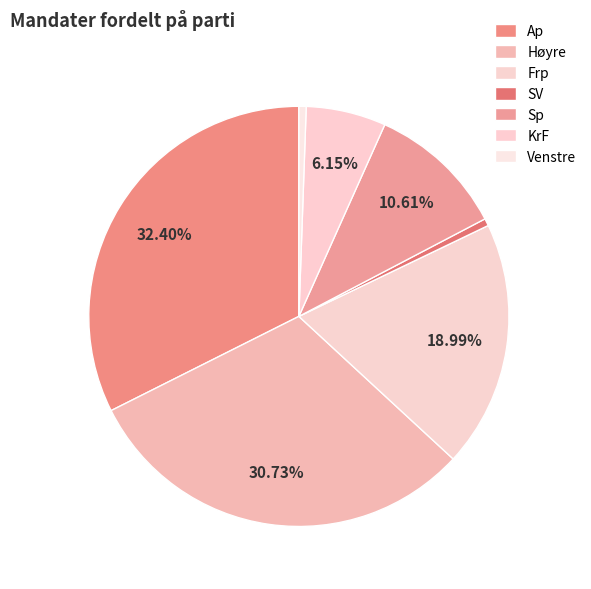

To the nearest percent, what is the difference between the largest and smallest slice percentages?

32%